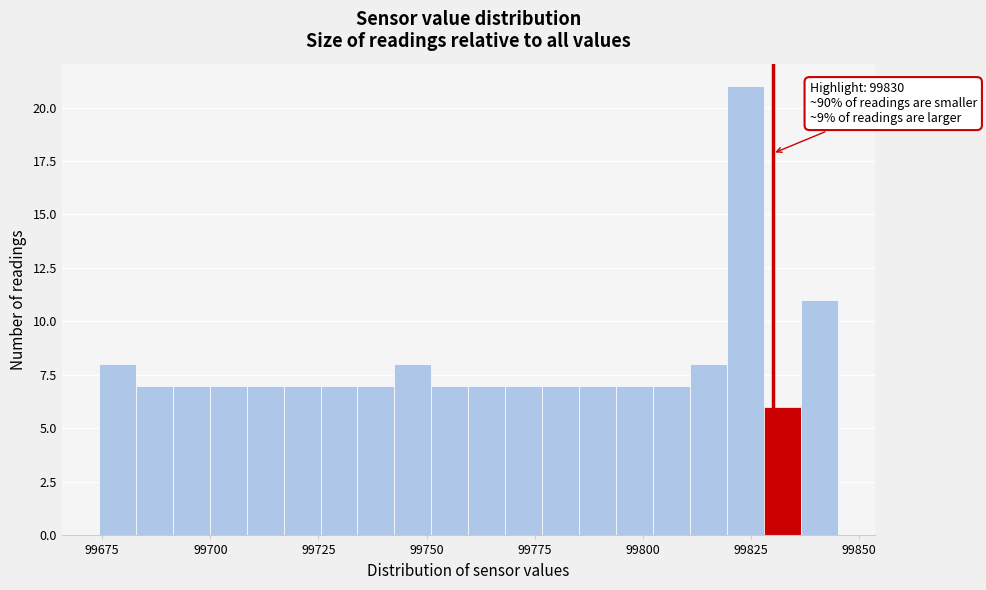

Read against the x-axis, roughly where is the centre of the tallest bar?

99825